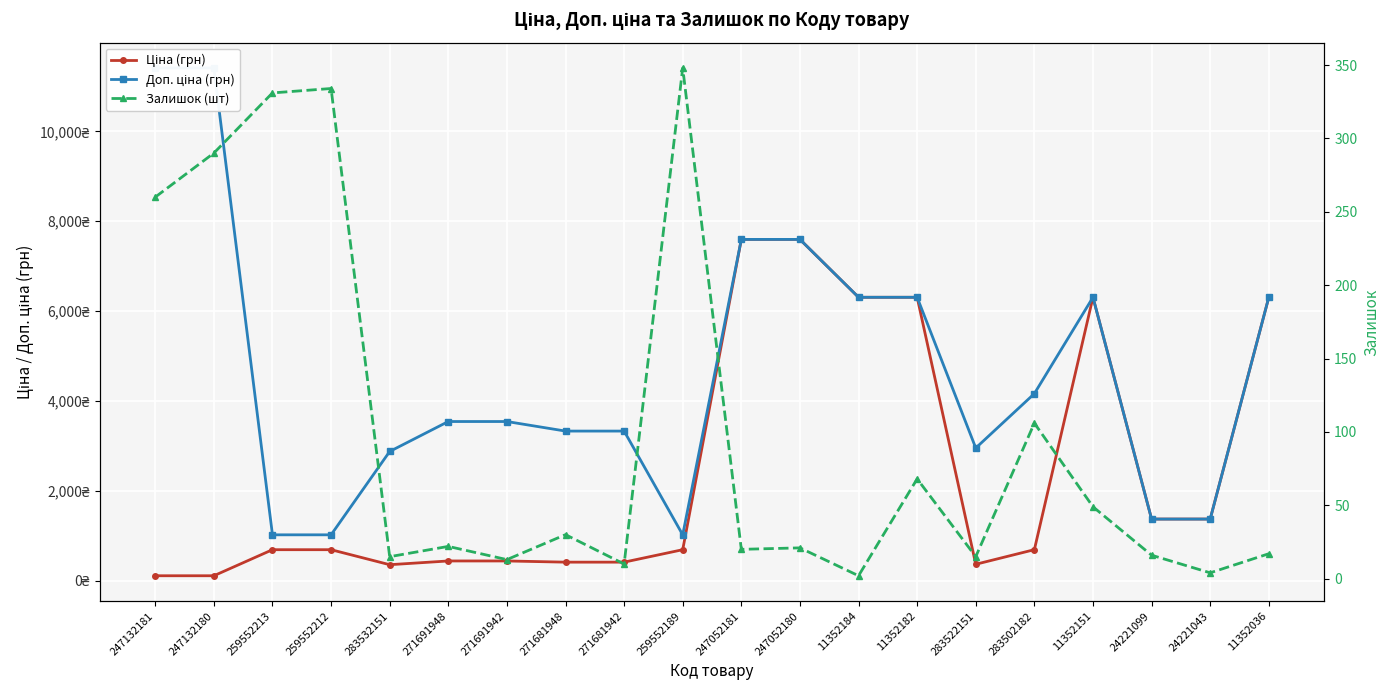

At how many categories does at least one series exceed 121?

20